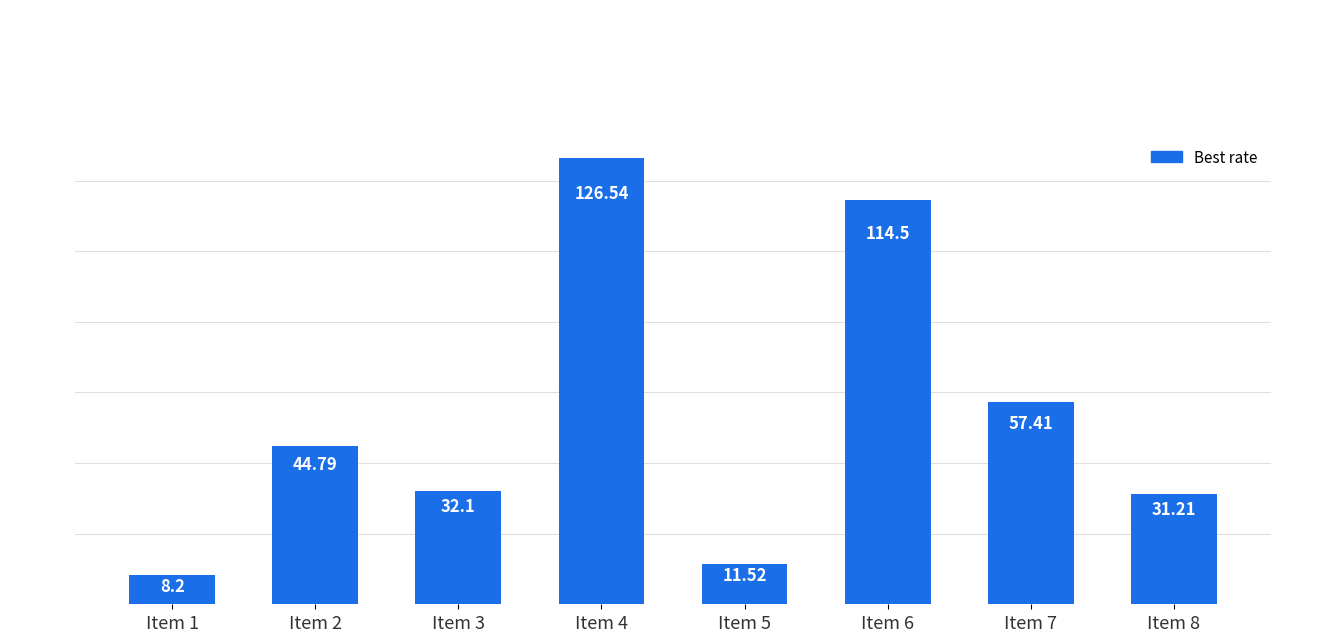

Is it true that the value at Item 6 is 162.3?

False